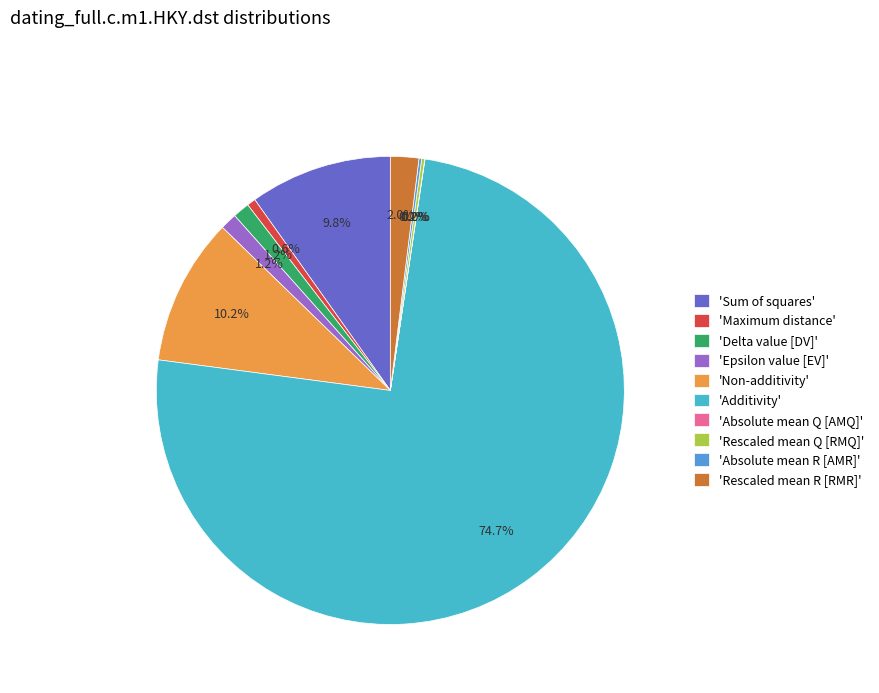

How much of the chart is everything except 'Maximum distance'?

99.4%